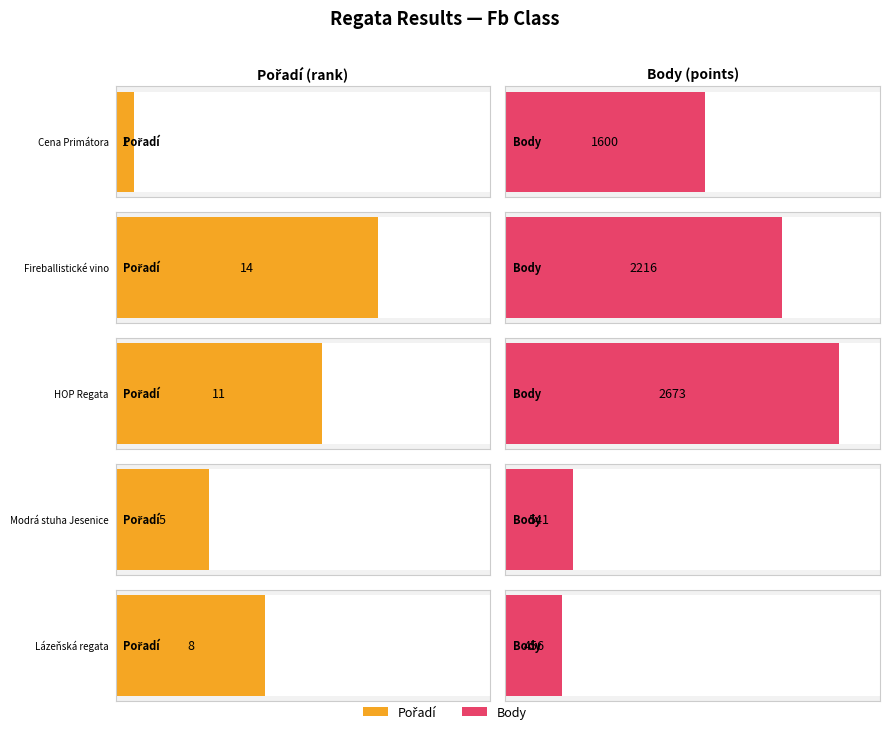

Which series has the largest range (max minus min)?

Body